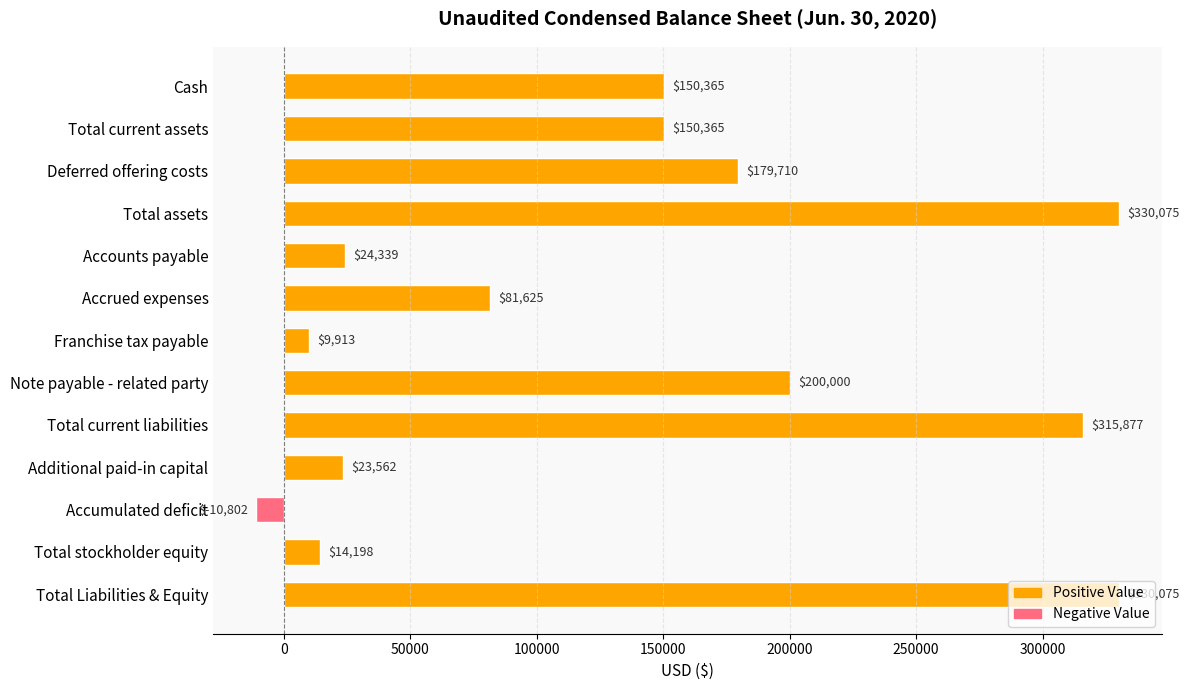

Is it true that the value at Deferred offering costs is 81740?

False